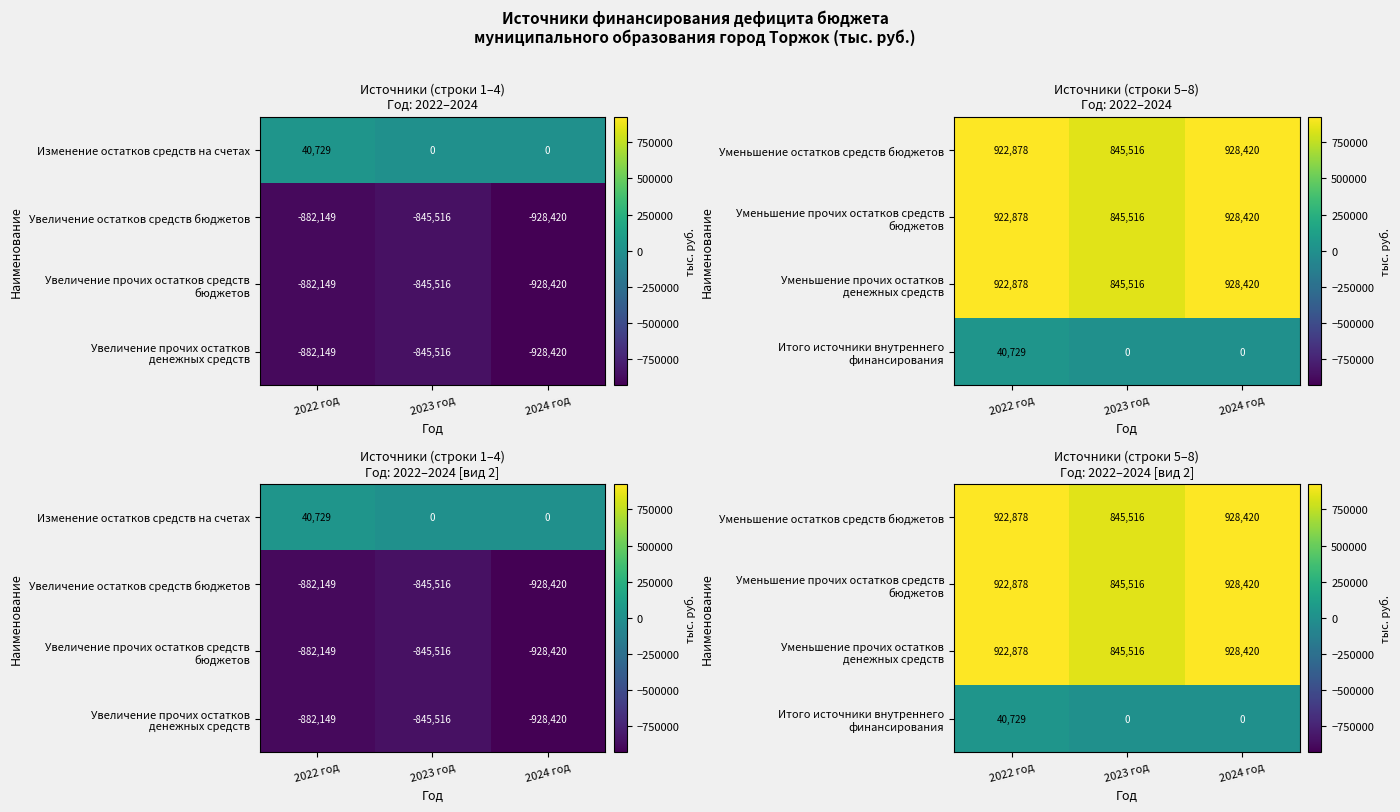

At which label is Уменьшение прочих остатков денежных средств closest to 886968?

2022 год